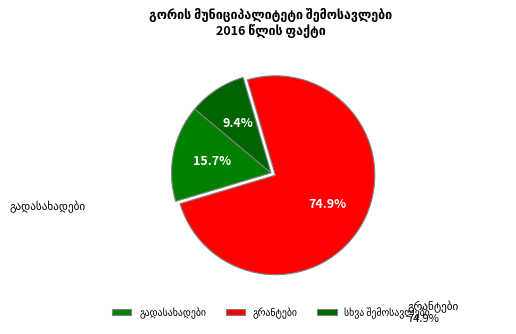

Combined, do გადასახადები and გრანტები account for over 50%?

Yes